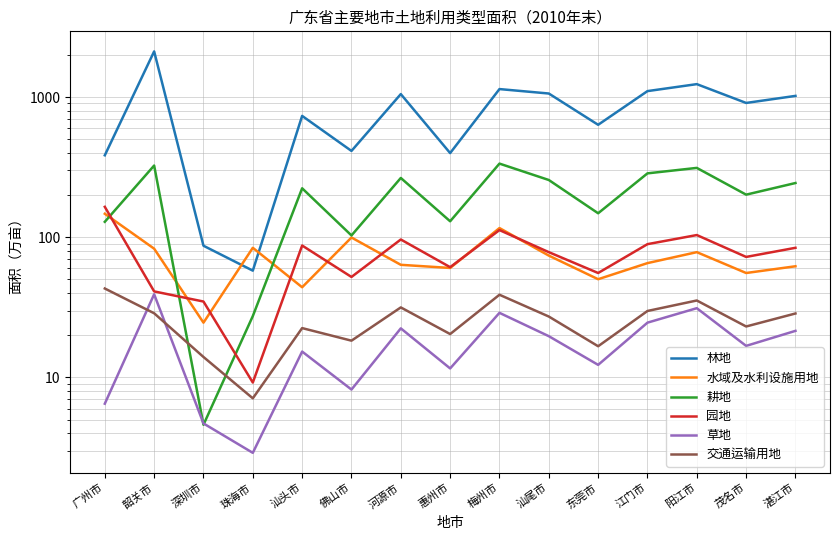

Reading left to right, transcribe all the data shown in this chart.

林地: 384.2	2116.3	87.0	57.8	733.8	412.8	1049.8	398.4	1140.0	1059.8	634.1	1102.6	1236.3	907.7	1019.3
水域及水利设施用地: 147.1	82.9	24.6	84.1	44.0	99.6	63.6	60.4	116.3	74.0	50.2	65.4	78.3	55.6	62.1
耕地: 128.9	324.7	4.6	27.4	223.5	103.0	264.8	130.0	335.2	256.1	148.3	285.6	312.4	201.3	243.7
园地: 164.8	41.1	34.8	9.2	87.3	52.1	96.4	61.2	112.5	78.3	55.6	89.3	103.7	72.4	84.1
草地: 6.5	39.2	4.7	2.9	15.3	8.2	22.4	11.6	28.9	19.7	12.3	24.6	31.2	16.8	21.5
交通运输用地: 43.1	28.7	14.0	7.1	22.5	18.3	31.6	20.4	38.9	27.2	16.7	29.8	35.4	23.1	28.6